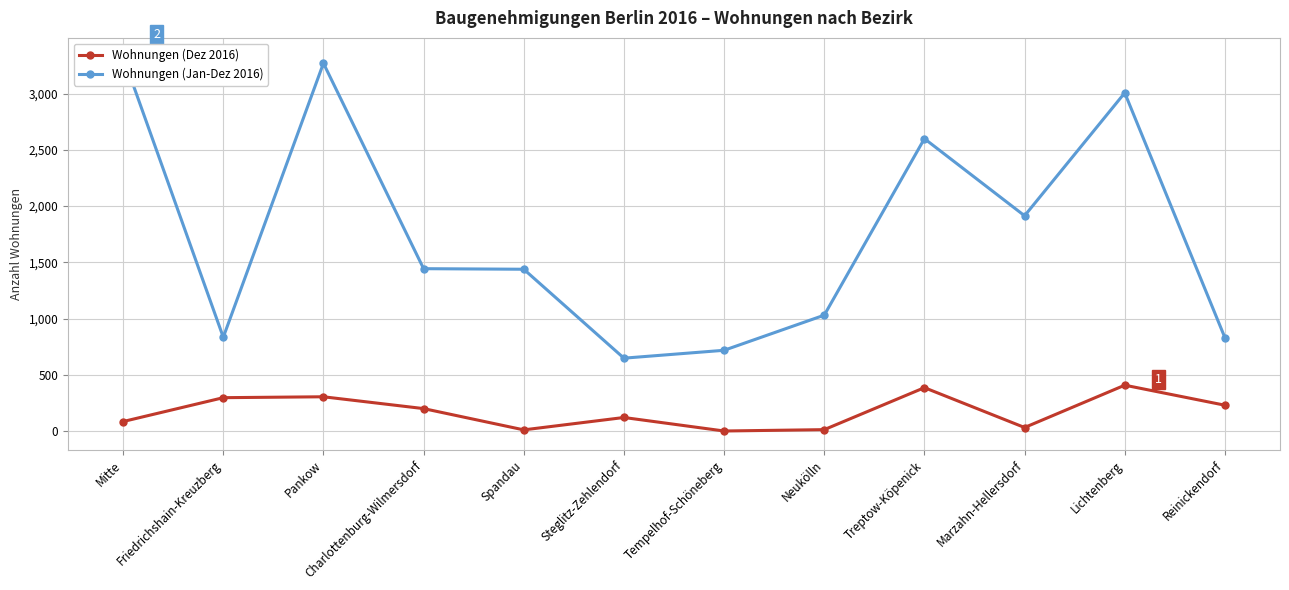

True or false: Wohnungen (Jan-Dez 2016) and Wohnungen (Dez 2016) intersect in this chart.

False